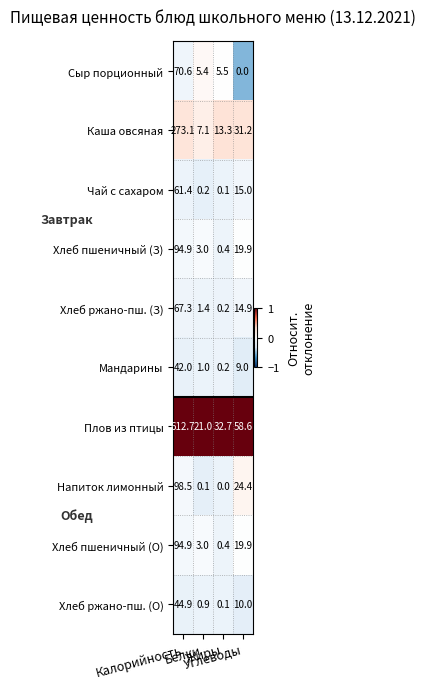

What is the greatest value displayed?

612.7